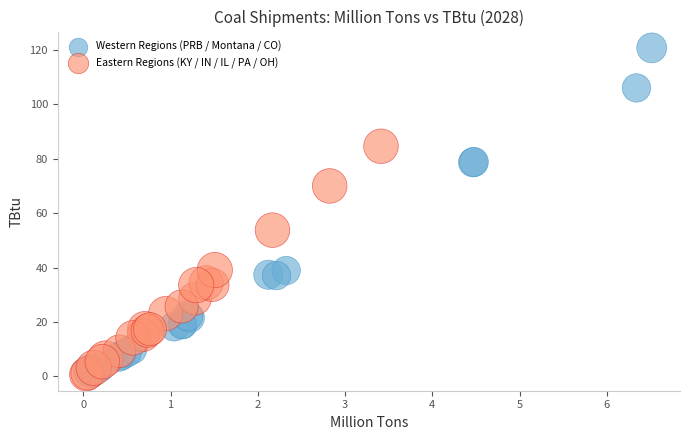

Which series contains the highest Y value?

Western Regions (PRB / Montana / CO)